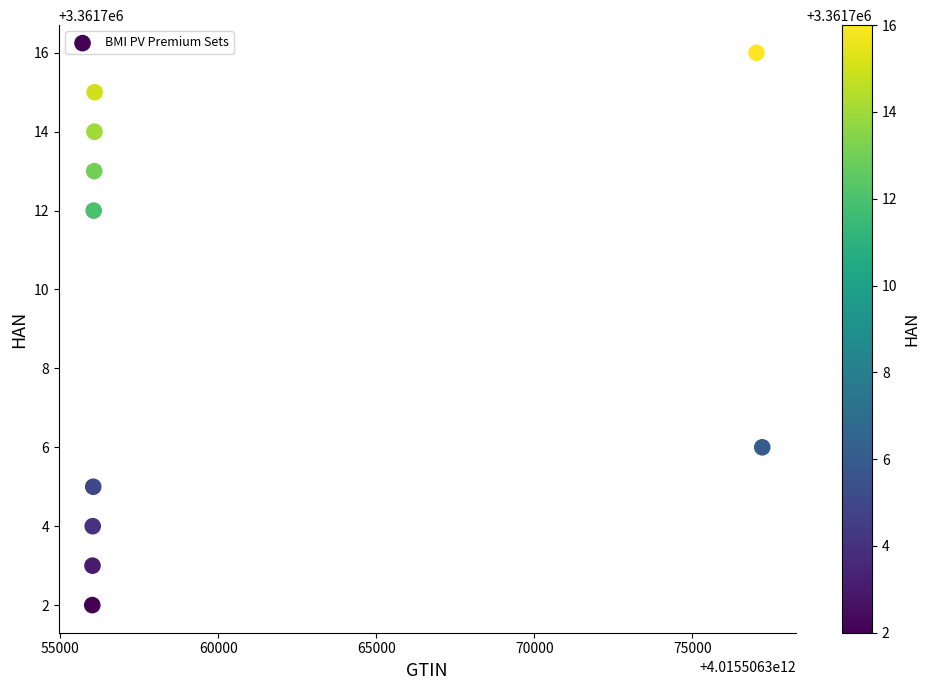

What is the average Y value?

3361709